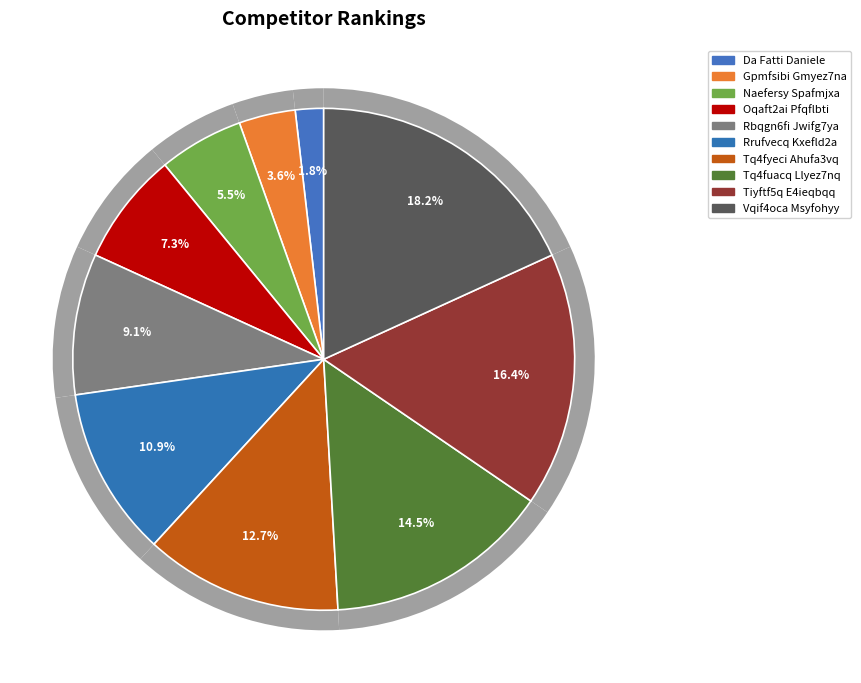

What percentage is the Tq4fyeci Ahufa3vq slice, to the nearest percent?

13%